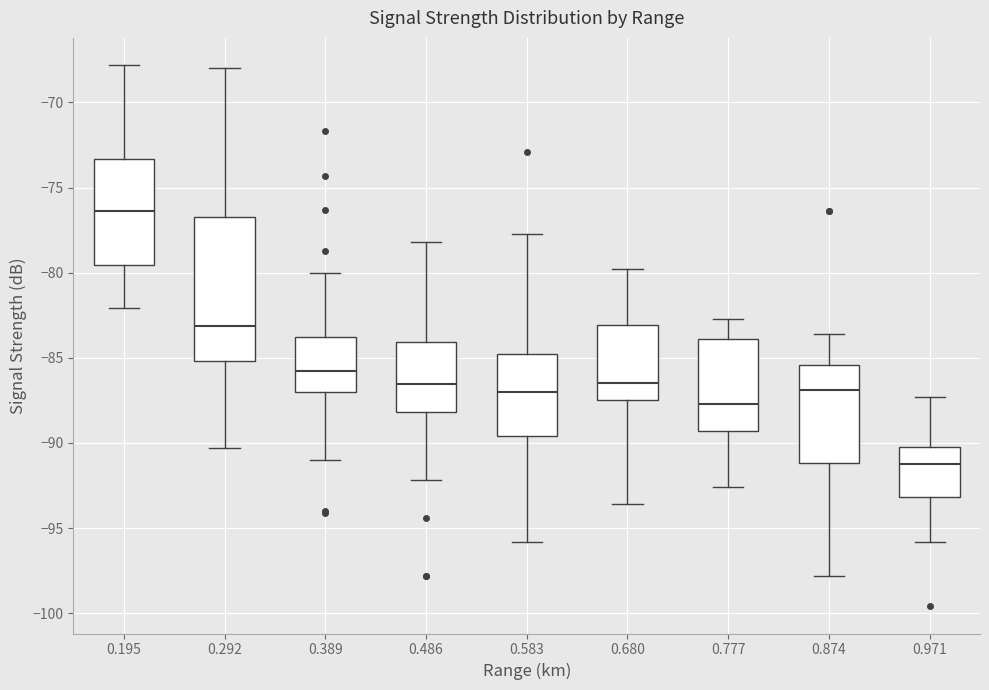

Which box is the tallest, from its lower edge to its upper edge?

0.292